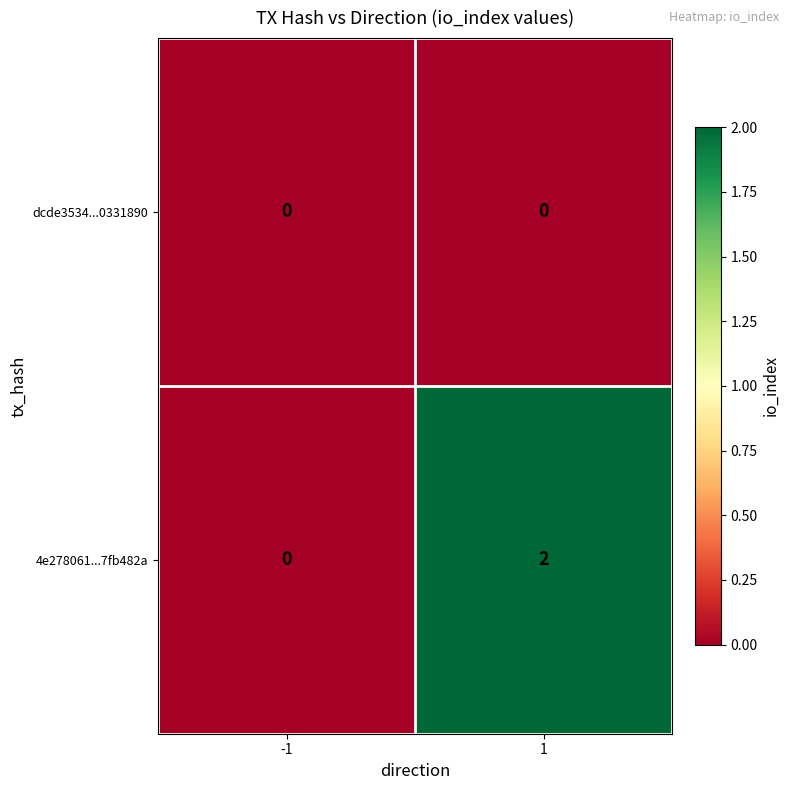

List the series in order of their overall mean, highest first.

4e278061...7fb482a, dcde3534...0331890